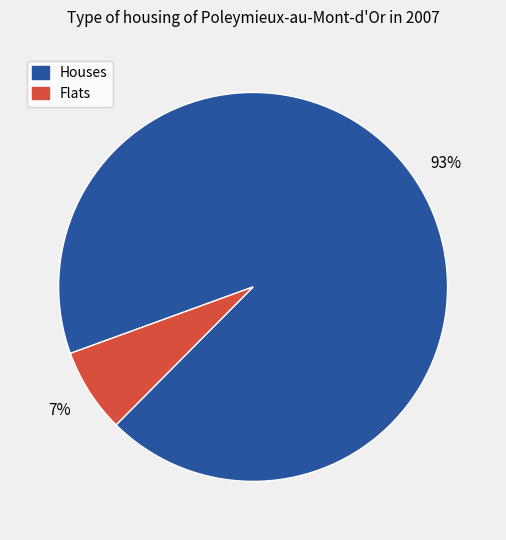

To the nearest percent, what is the average slice percentage?

50%